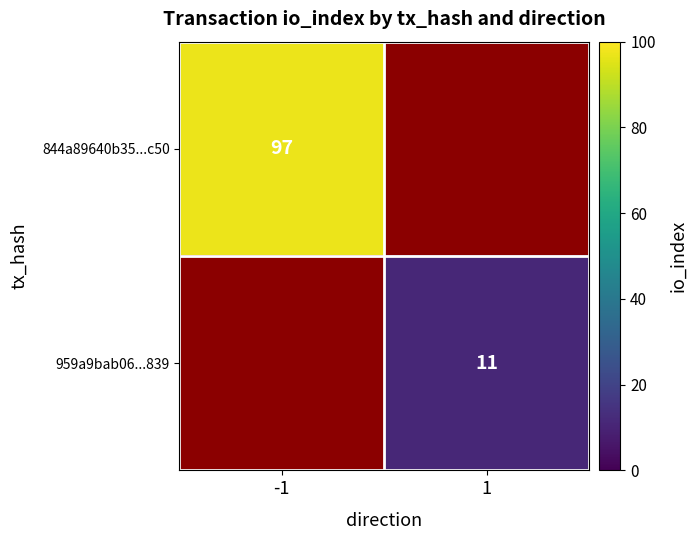

Is the value of 844a89640b35...c50 at -1 greater than the value of 959a9bab06...839 at 1?

Yes